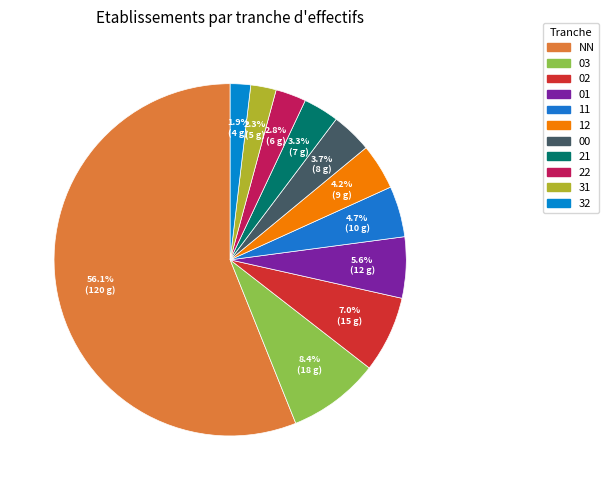

What is the total percentage of 31 and 03?

10.7%